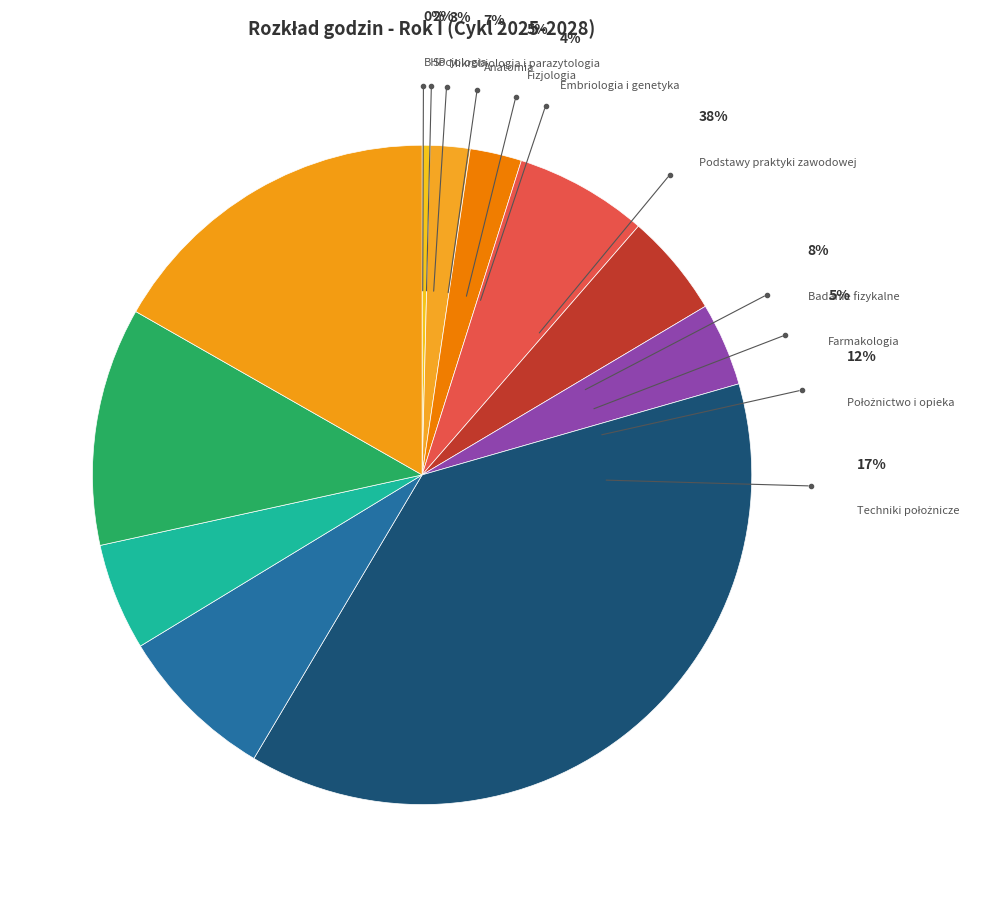

Combined, do Socjologia and Położnictwo i opieka account for over 50%?

No